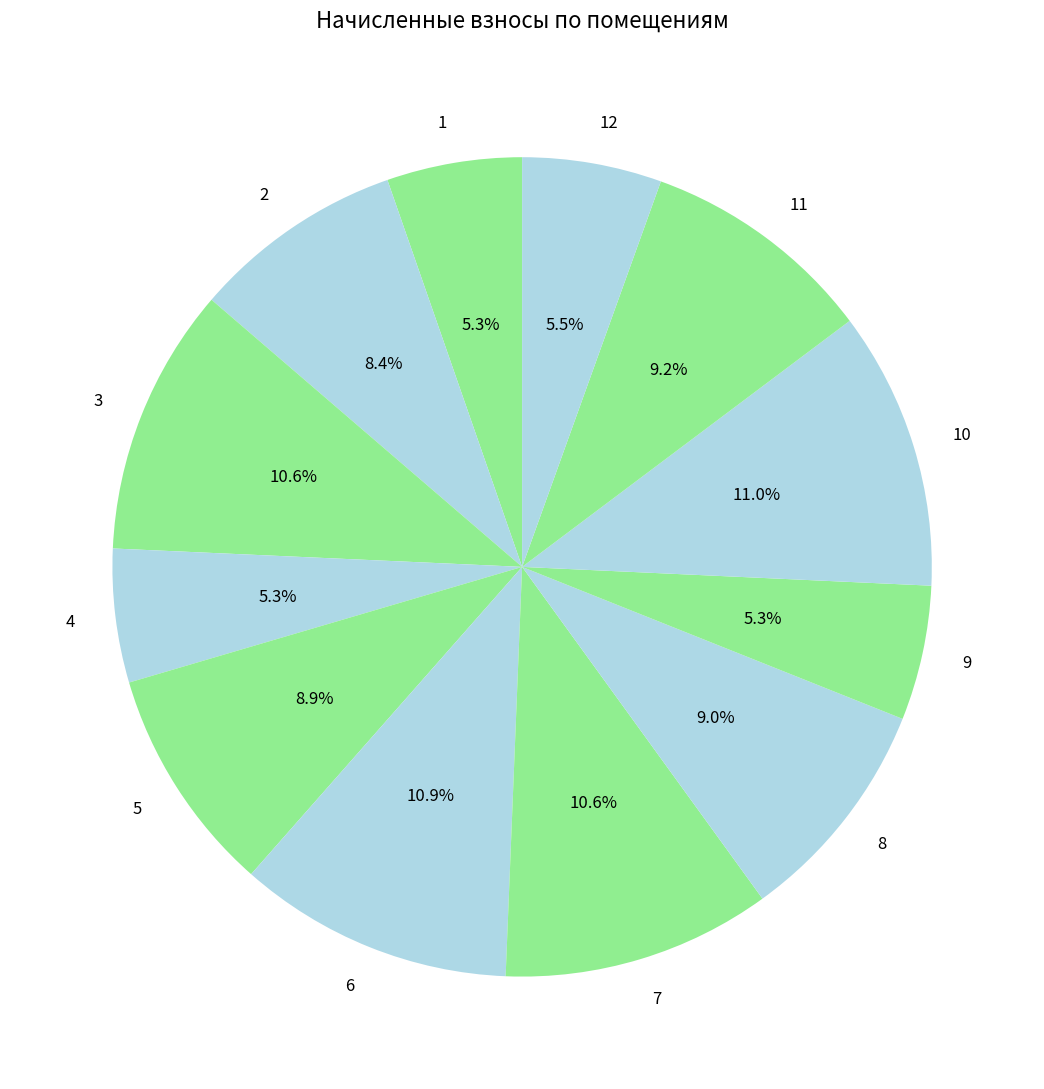

The 4 slice represents 18% of the pie. True or false?

False